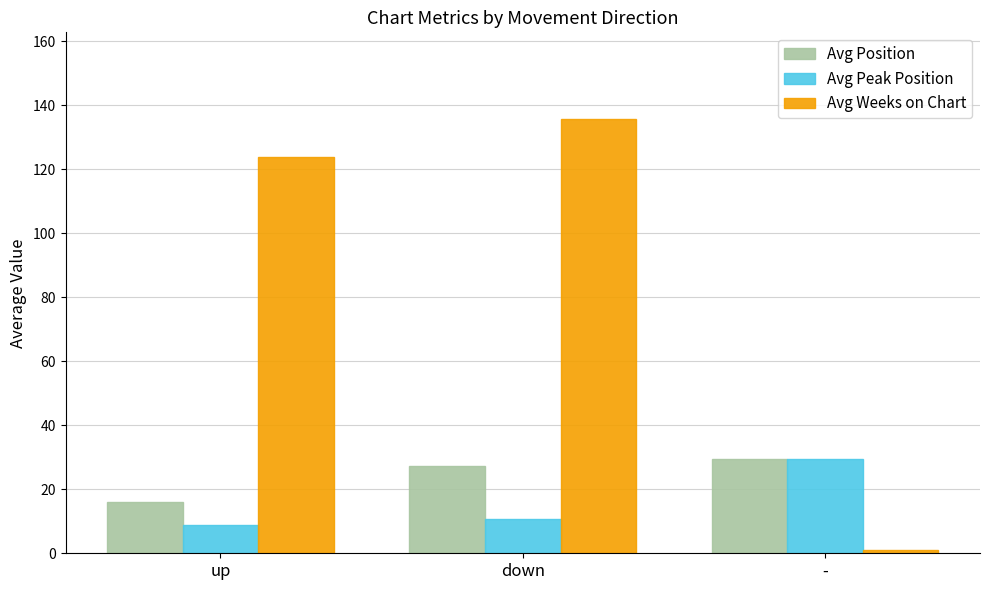

Reading left to right, what are all the values shown in this chart?

Avg Position: 16.0	27.2	29.6
Avg Peak Position: 8.7	10.7	29.6
Avg Weeks on Chart: 123.7	135.6	1.0